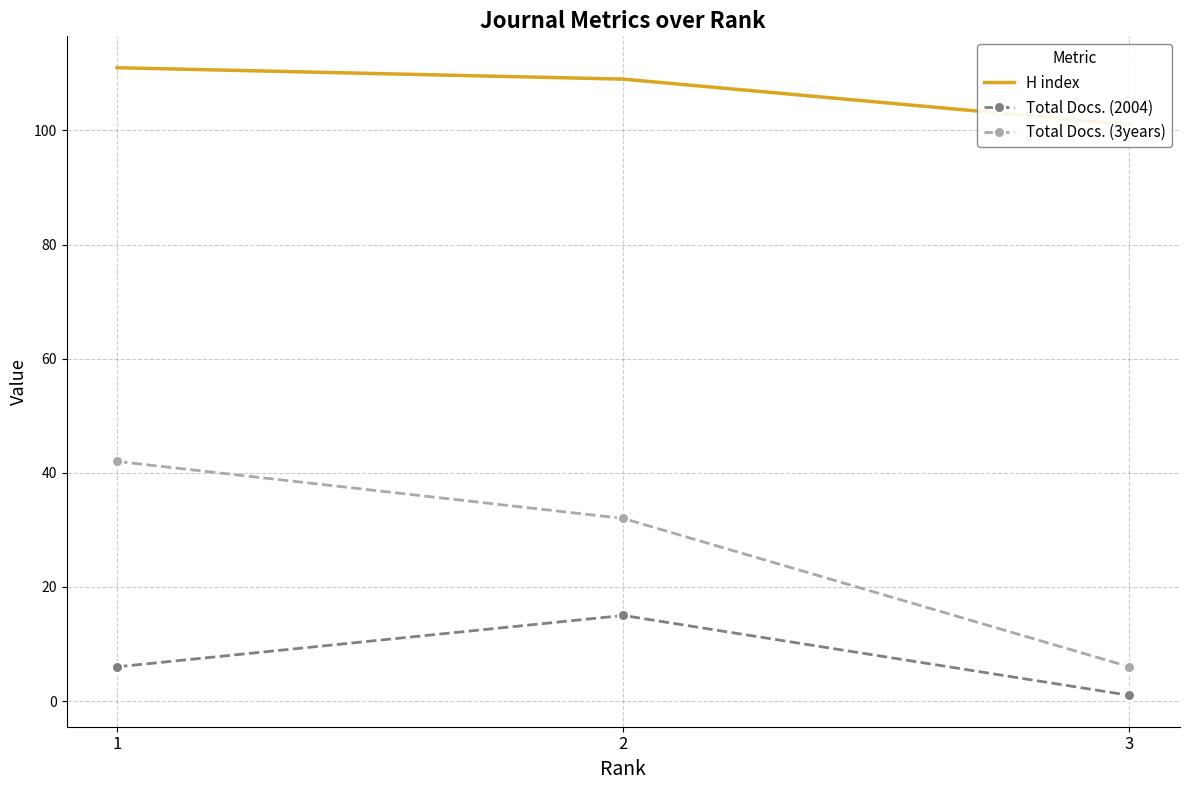

What are all the series names shown in the legend?

H index, Total Docs. (2004), Total Docs. (3years)